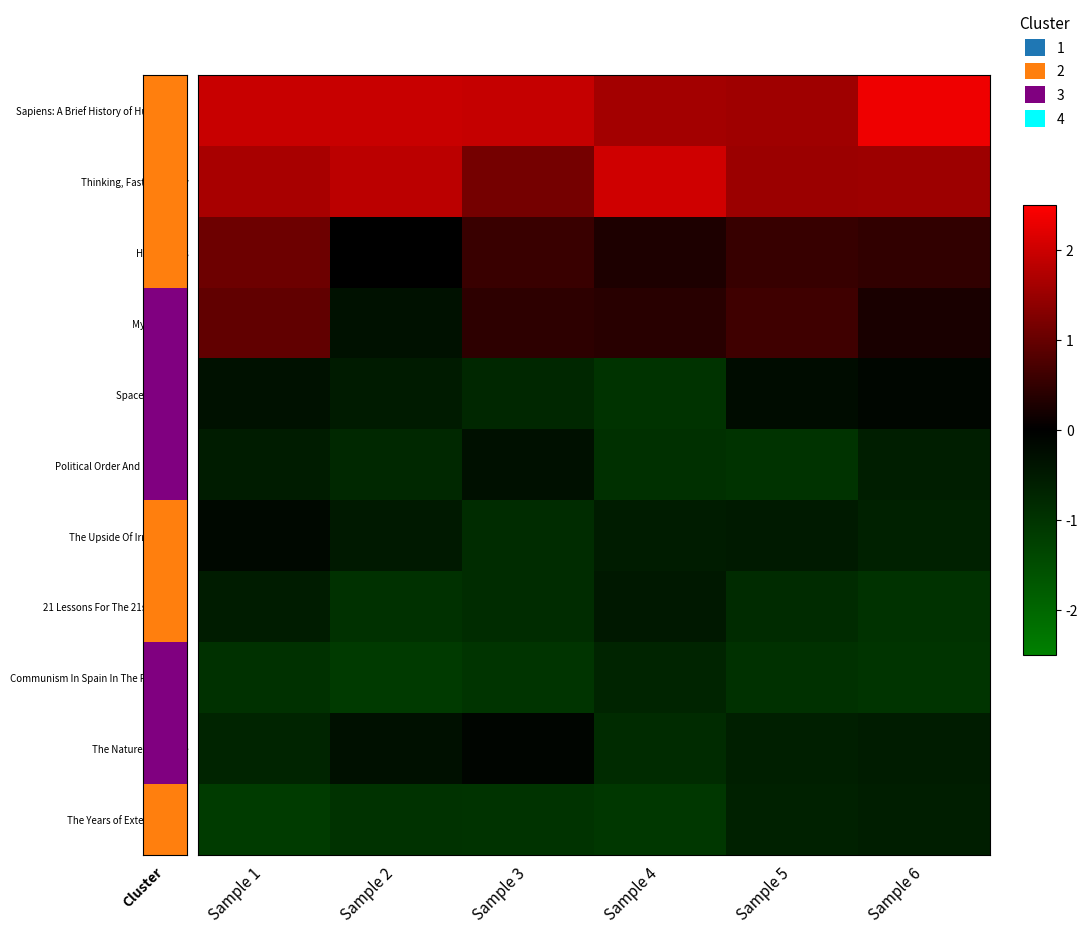

At which category does the chart reach its peak across all series?

Sample 6